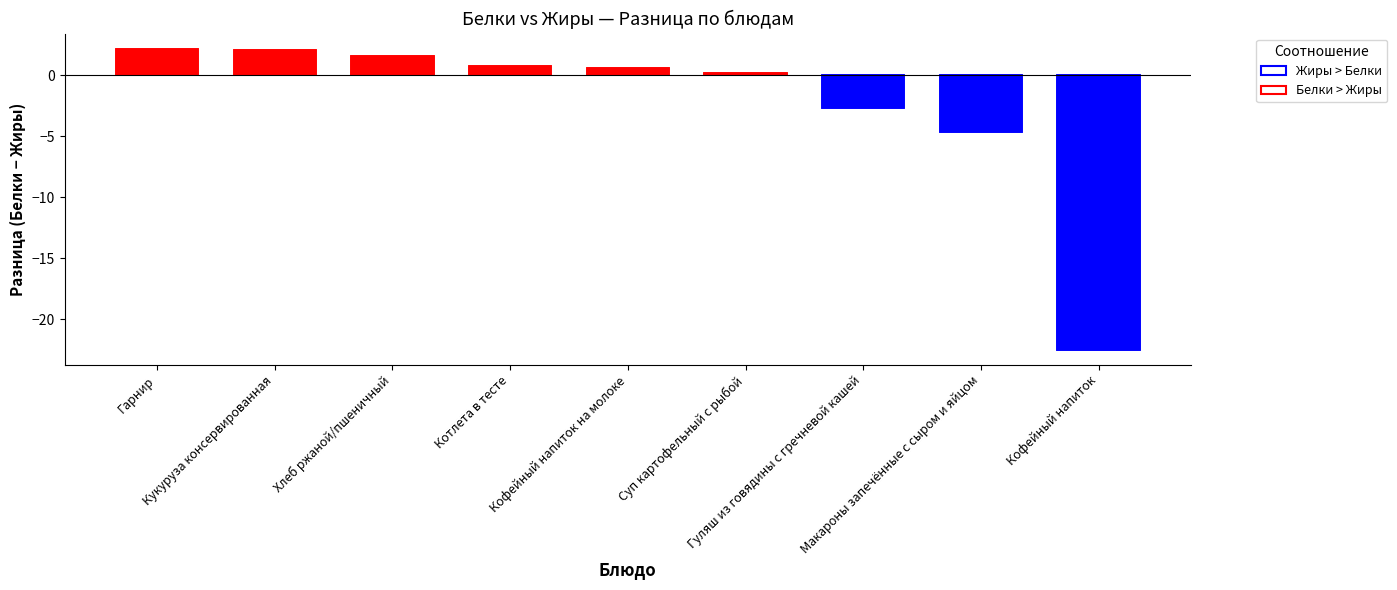

Count the number of data series in this chart.

2